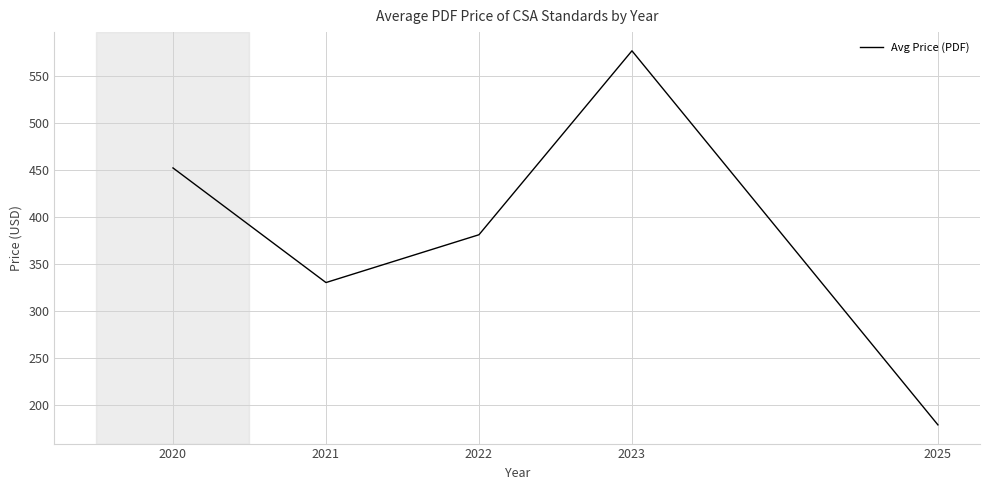

At which category does the data reach its first local valley?

2021